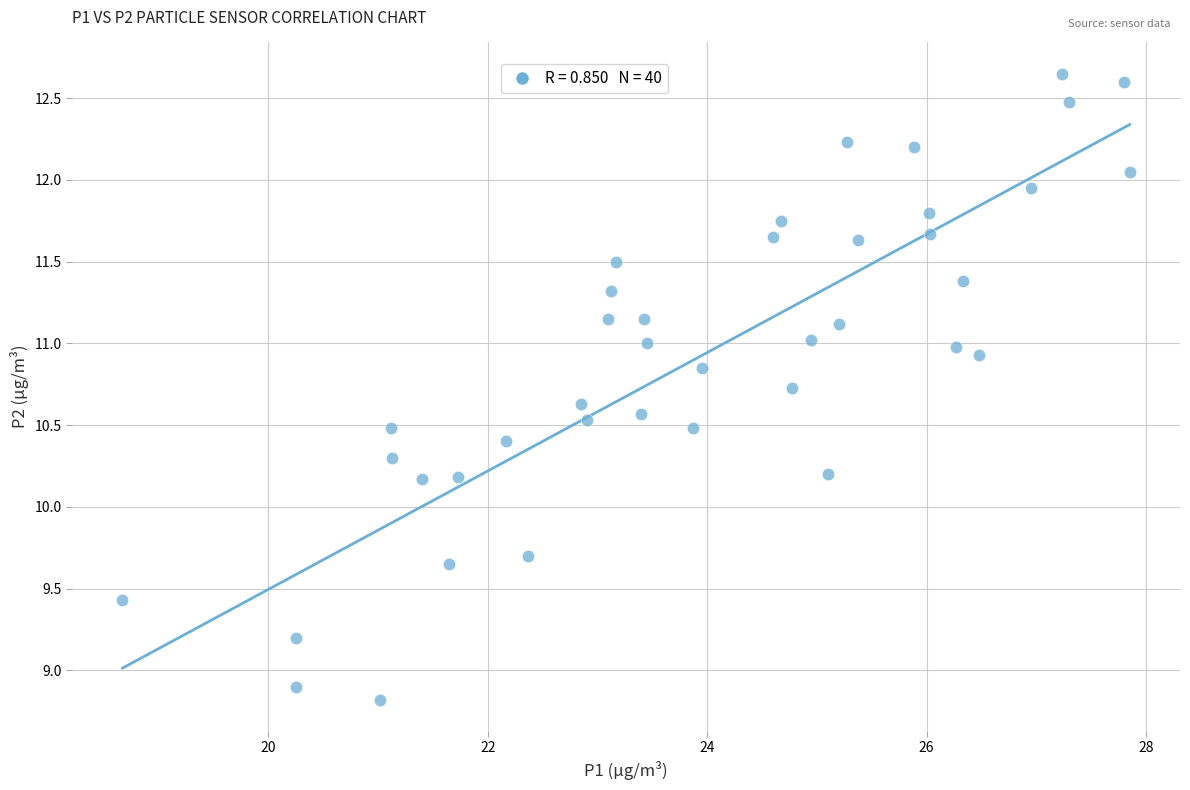

What is the range of X values (max minus min)?

9.2